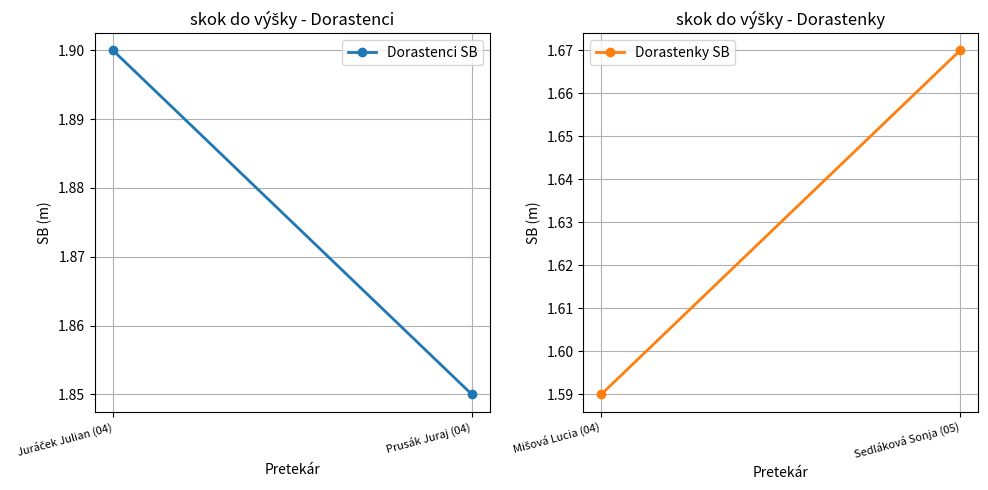

Is it true that Dorastenci SB equals 1.9 at Juráček Julian (04)?

True